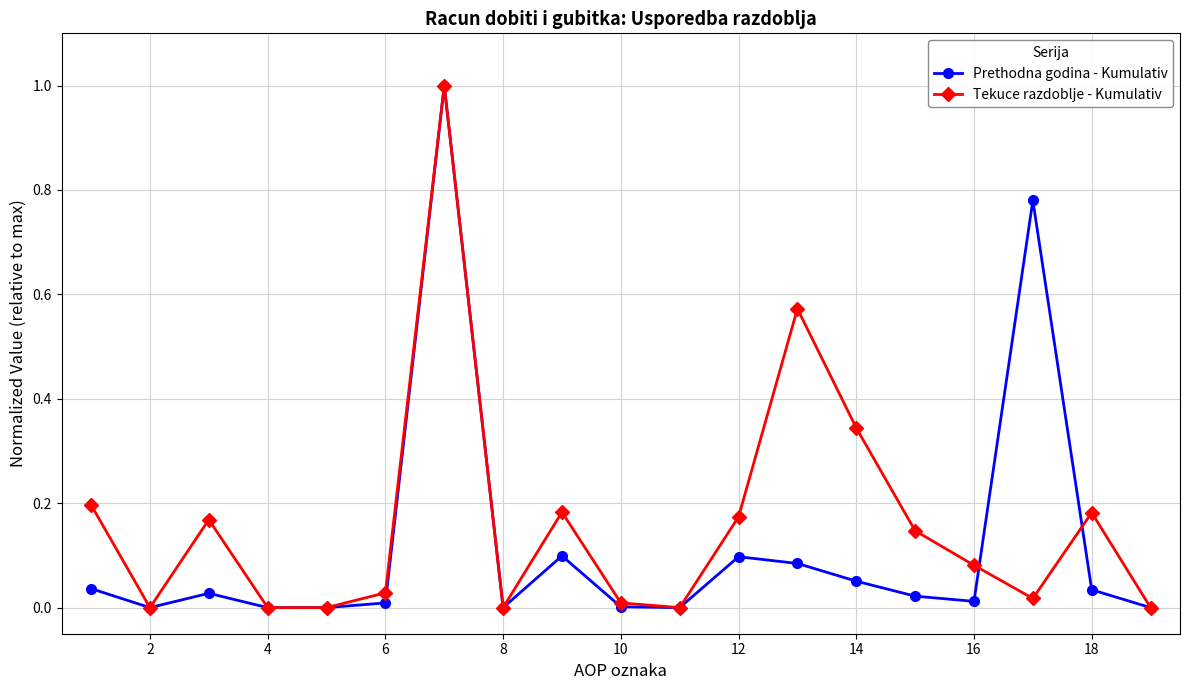

How many interior local peaks does the Tekuce razdoblje - Kumulativ series have?

5